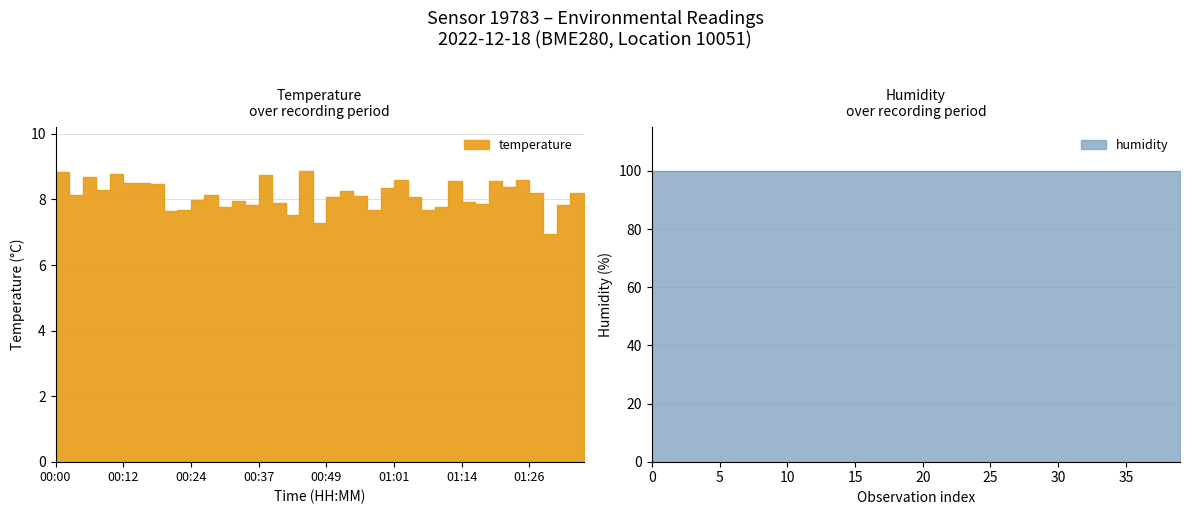

Is it true that the value at 00:32 is 4.2?

False